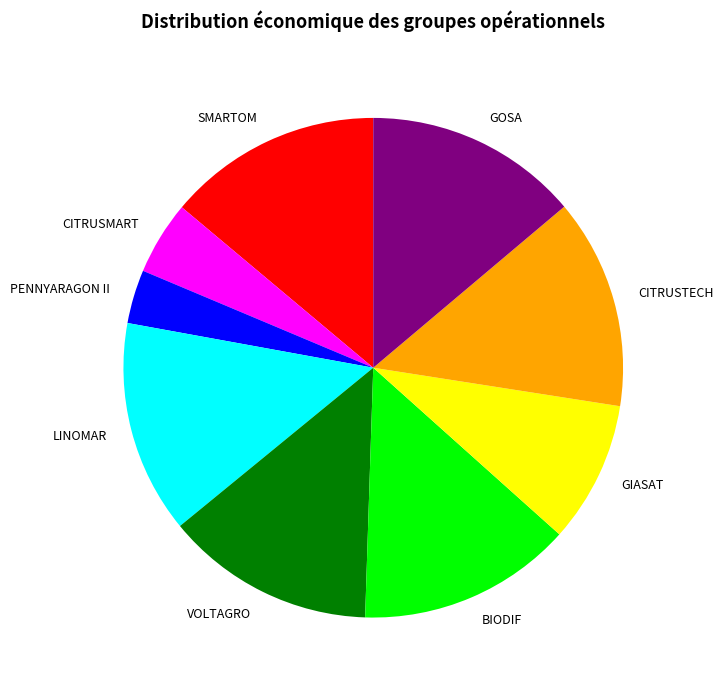

True or false: VOLTAGRO accounts for 22% of the total.

False